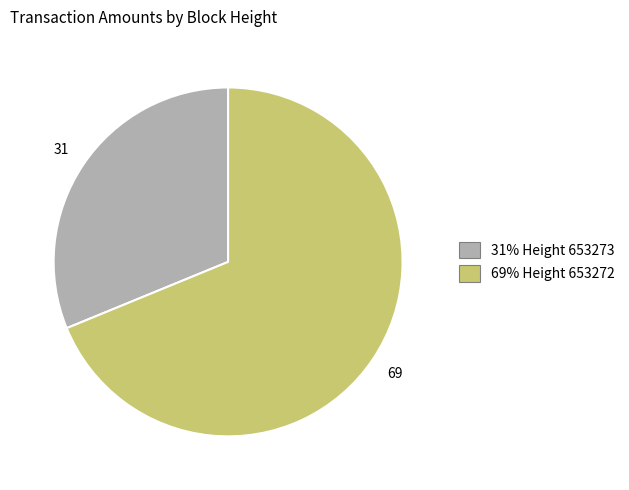

Count the number of slices in the pie.

2